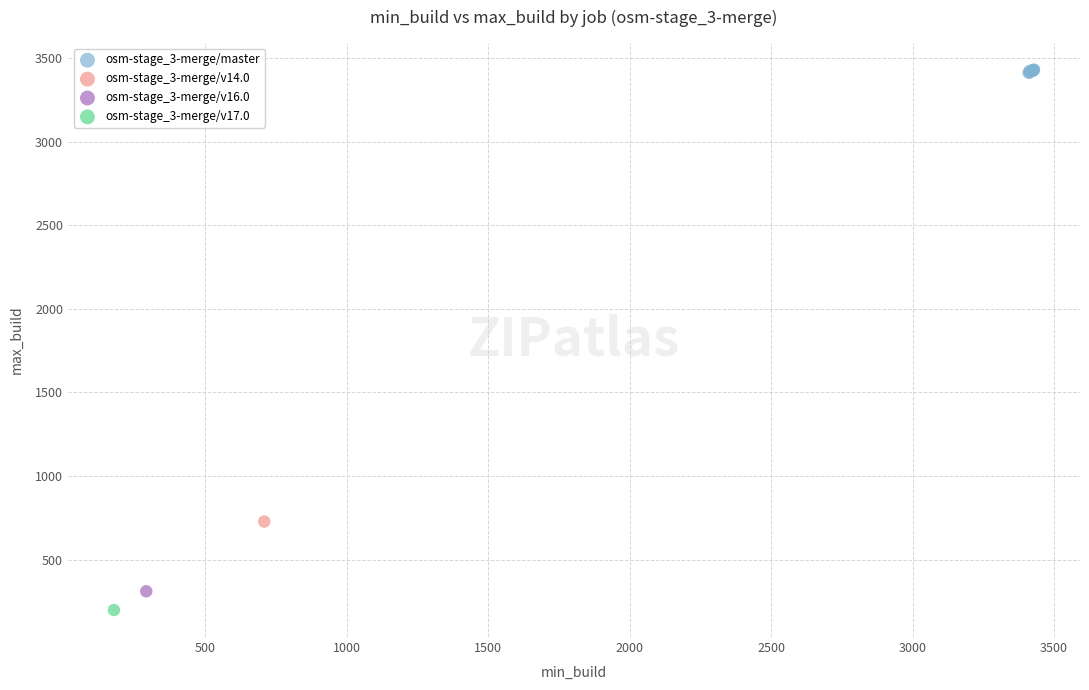

What are all the series names shown in the legend?

osm-stage_3-merge/master, osm-stage_3-merge/v14.0, osm-stage_3-merge/v16.0, osm-stage_3-merge/v17.0